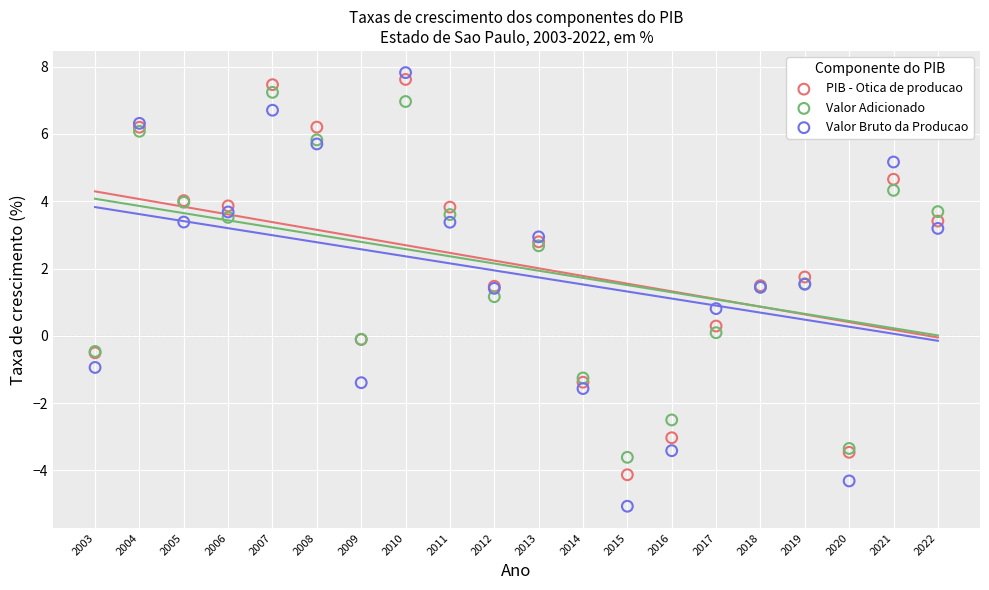

What are all the series names shown in the legend?

PIB - Otica de producao, Valor Adicionado, Valor Bruto da Producao